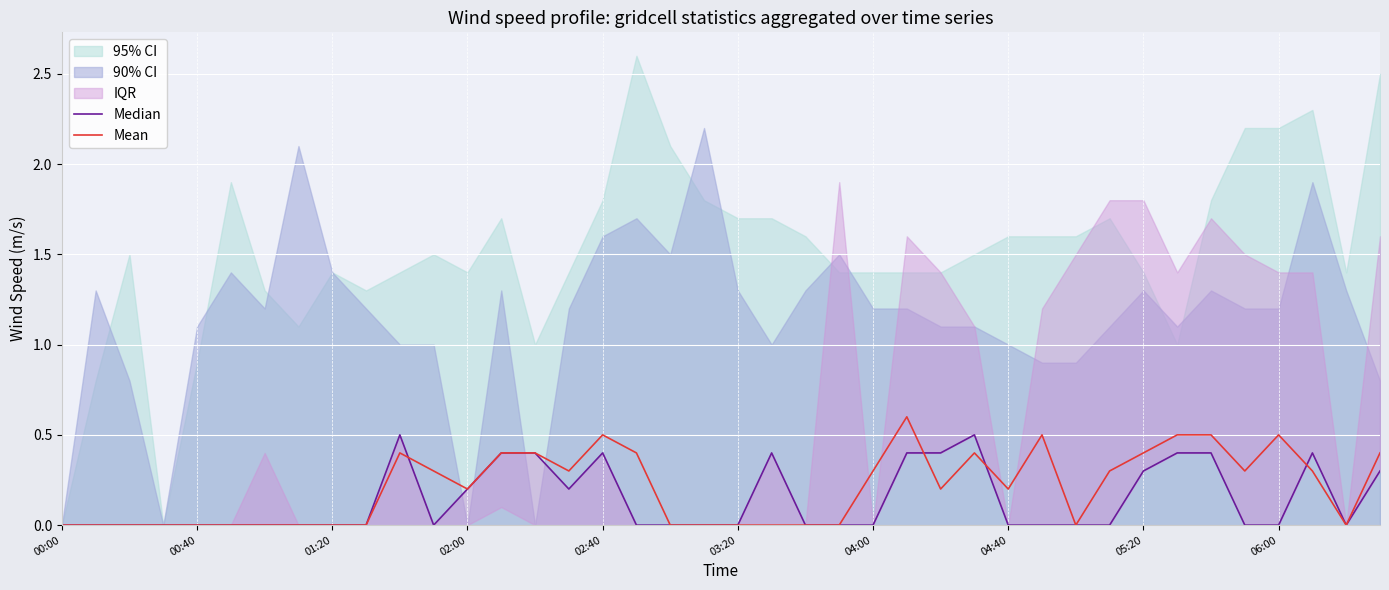

Where do Median and Mean first cross each other?

10 and 11